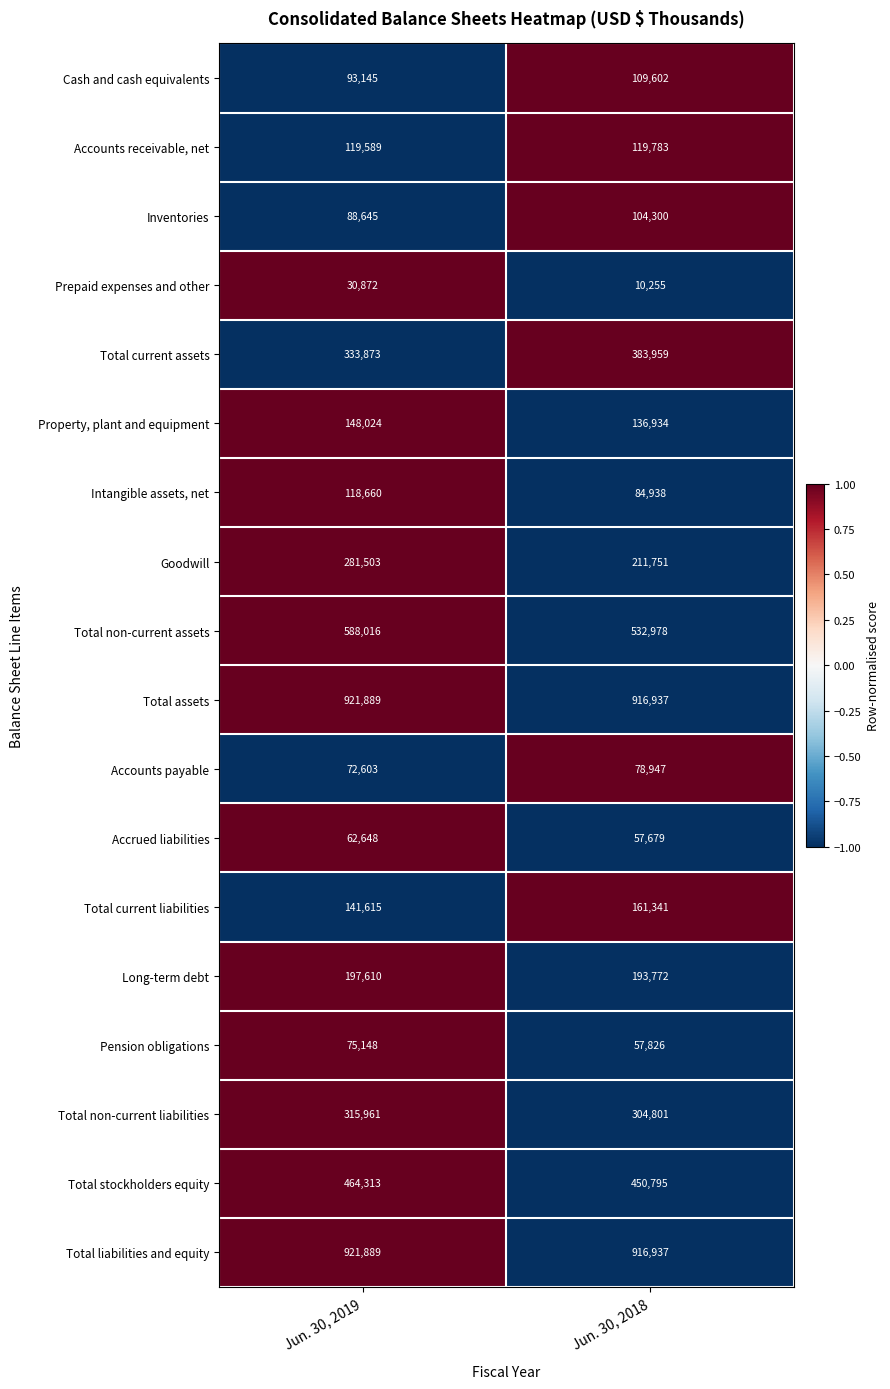

The value of Intangible assets, net at Jun. 30, 2019 is 118660. True or false?

True